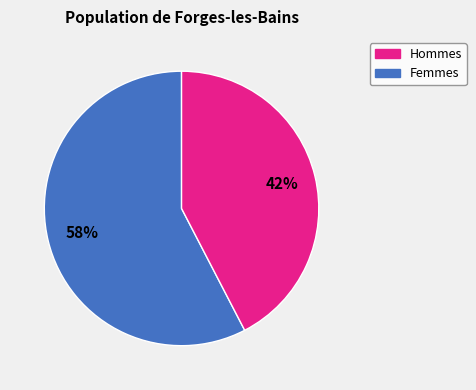

To the nearest percent, what is the average slice percentage?

50%